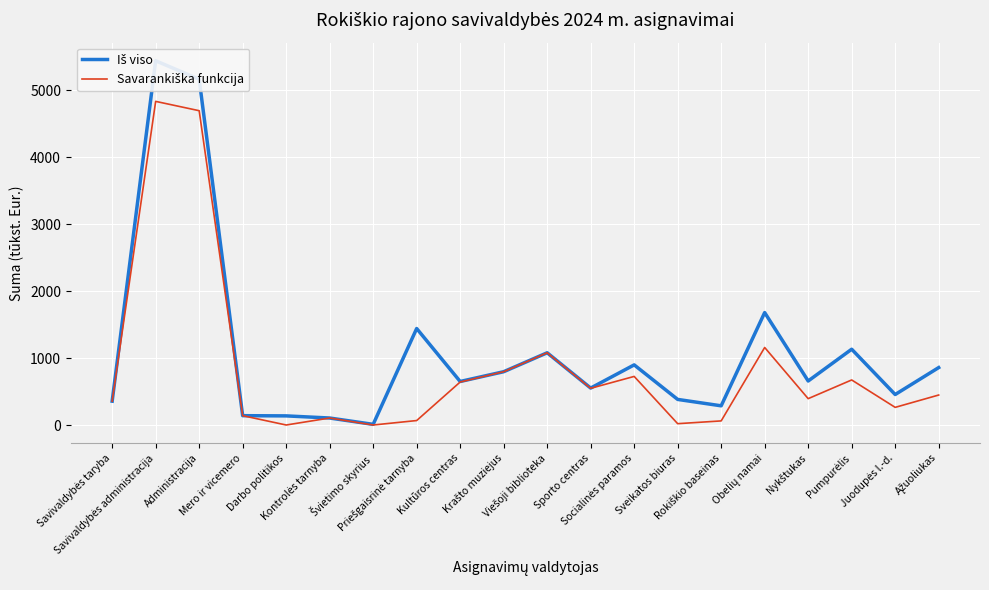

Reading left to right, list all the values displayed in this chart.

Iš viso: Savivaldybės taryba=356.1	Savivaldybės administracija=5442.3	Administracija=5166.7	Mero ir vicemero=139.4	Darbo politikos=136.2	Kontrolės tarnyba=104.3	Švietimo skyrius=9.9	Priešgaisrinė tarnyba=1441.6	Kultūros centras=650.2	Krašto muziejus=796.3	Viešoji biblioteka=1079.3	Sporto centras=551.9	Socialinės paramos=898.4	Sveikatos biuras=382.3	Rokiškio baseinas=286.7	Obelių namai=1680.1	Nykštukas=657.6	Pumpurėlis=1132.3	Juodupės l.-d.=455.5	Ąžuoliukas=857.9
Savarankiška funkcija: Savivaldybės taryba=356.1	Savivaldybės administracija=4835.7	Administracija=4696.4	Mero ir vicemero=139.4	Darbo politikos=0.0	Kontrolės tarnyba=104.3	Švietimo skyrius=0.0	Priešgaisrinė tarnyba=66.6	Kultūros centras=642.4	Krašto muziejus=796.3	Viešoji biblioteka=1079.3	Sporto centras=548.3	Socialinės paramos=725.9	Sveikatos biuras=19.8	Rokiškio baseinas=61.2	Obelių namai=1158.3	Nykštukas=393.8	Pumpurėlis=673.2	Juodupės l.-d.=263.6	Ąžuoliukas=447.9